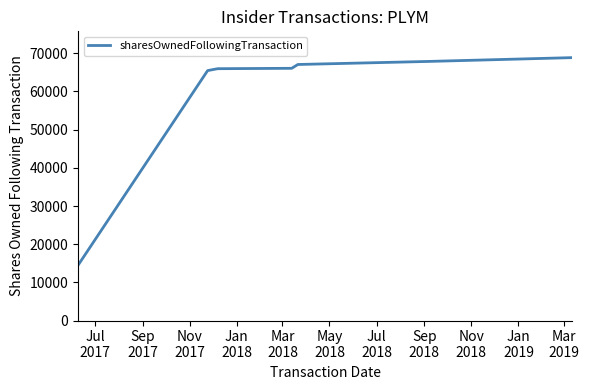

Is this an area chart (filled region under the line)?

No